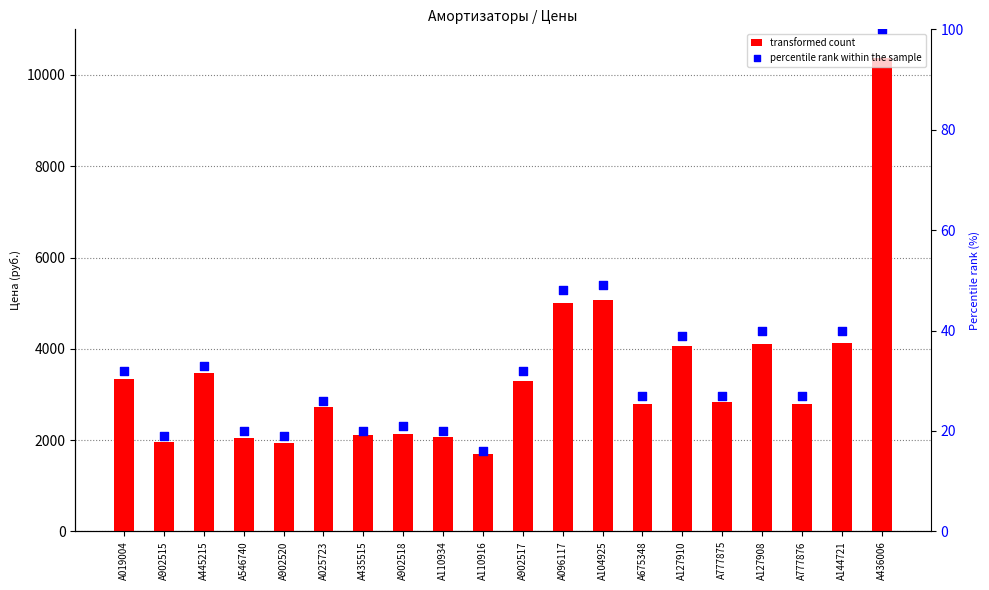

What are all the series names shown in the legend?

transformed count, percentile rank within the sample